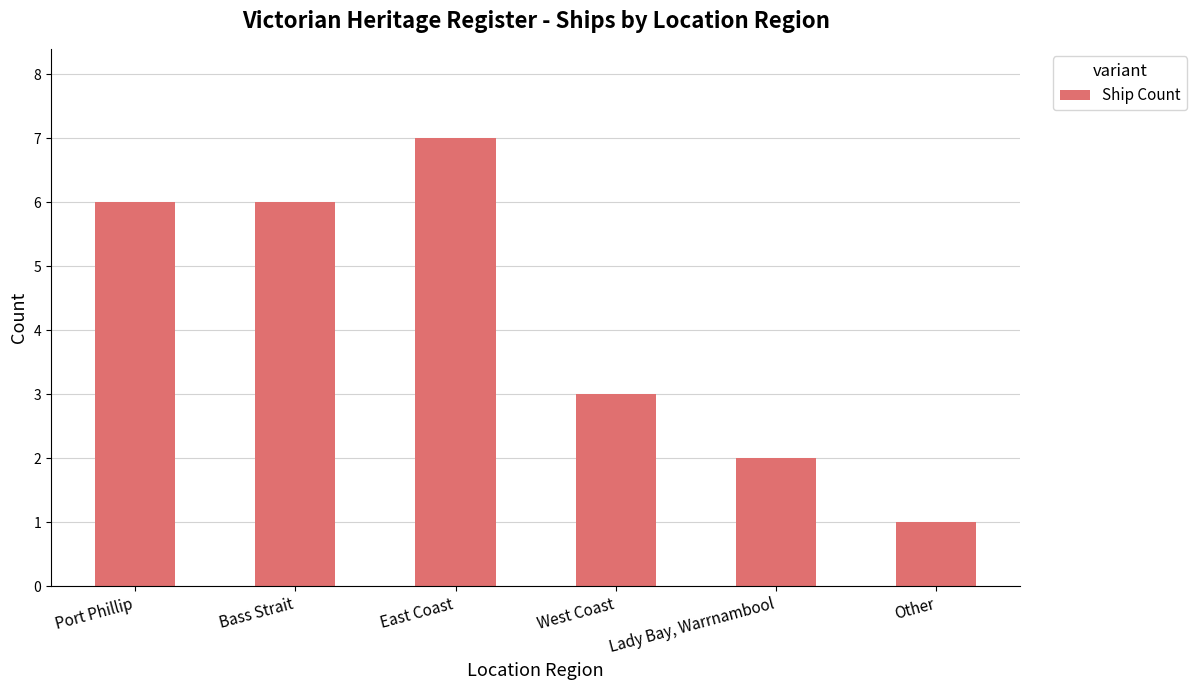

What is the greatest value displayed?

7